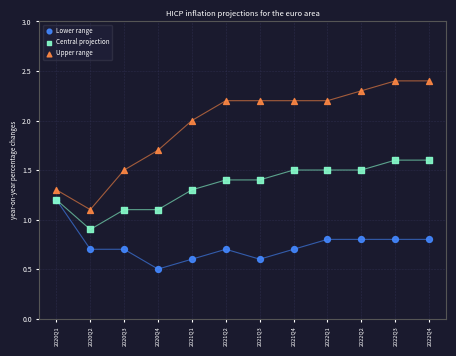

In the Lower range series, what Y value is closest to 0?

0.5